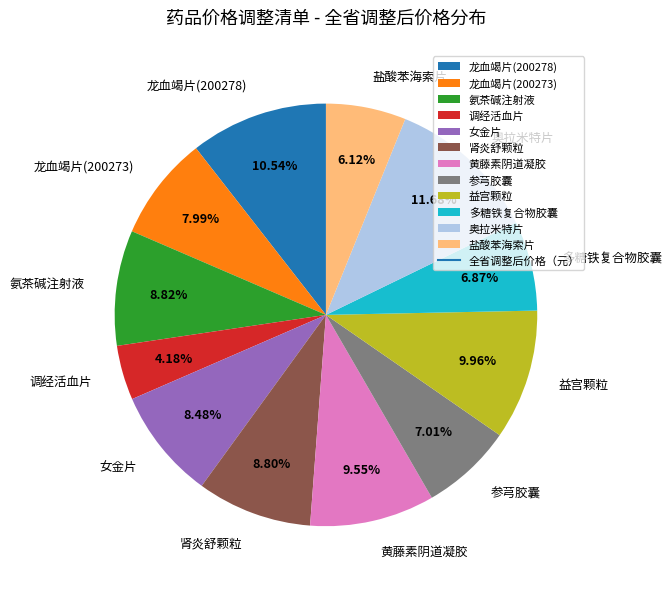

Approximately how many times larger is the value at 黄藤素阴道凝胶 compared to 益宫颗粒?

1.0